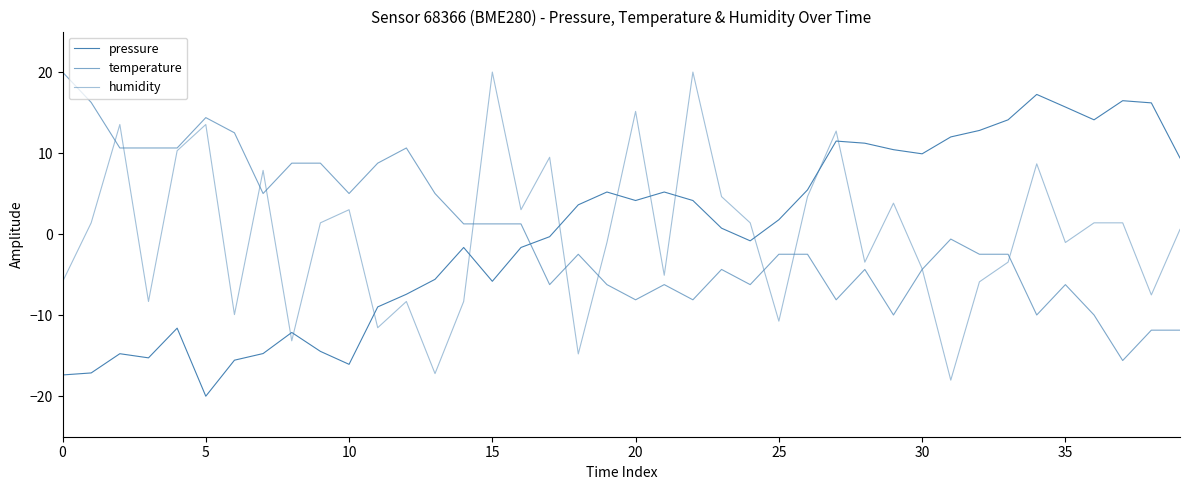

Does the chart have visible grid lines?

No